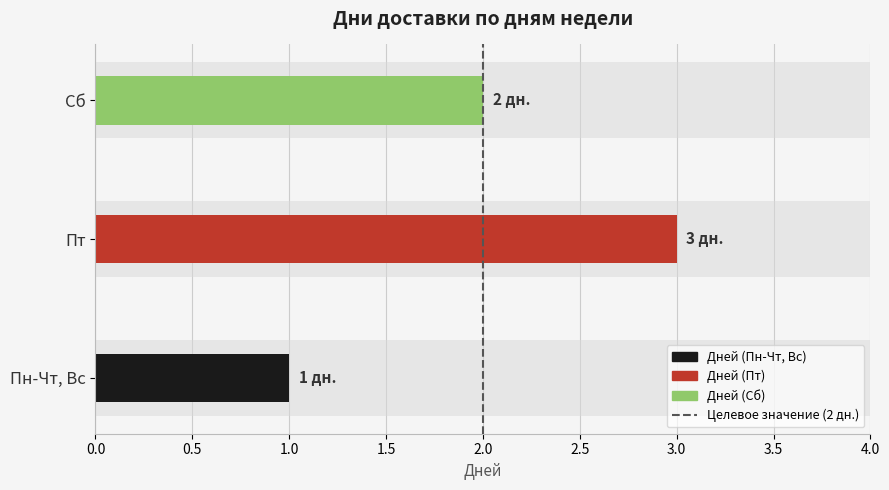

What is the smallest value displayed?

1